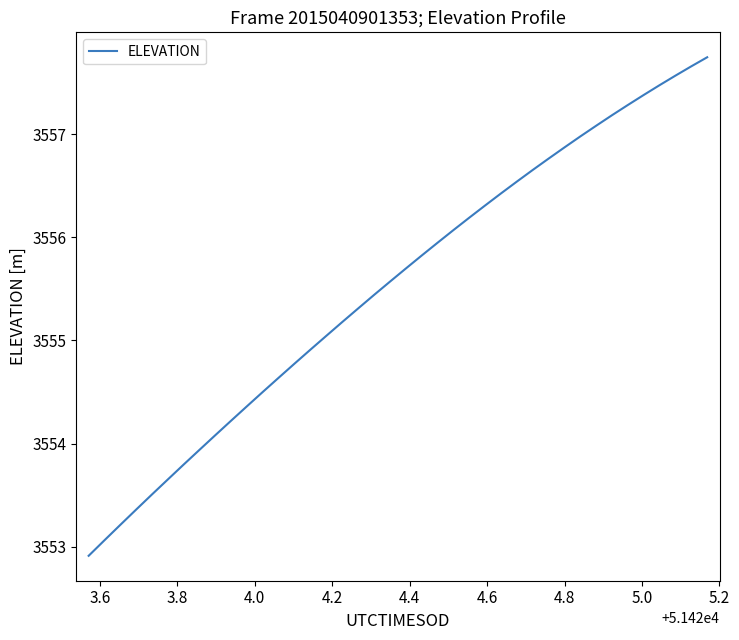

What is the minimum value shown in the chart?

3552.9